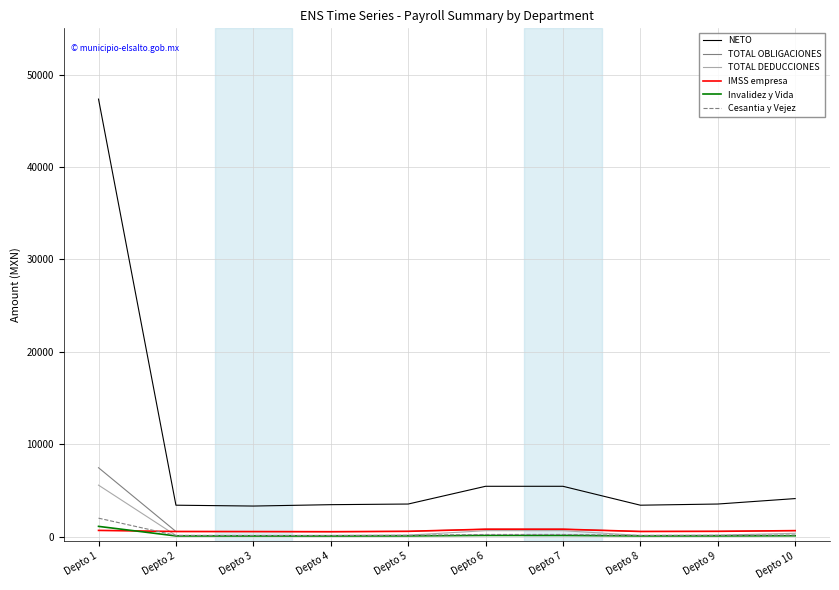

Read the Invalidez y Vida value at Depto 7.

128.6